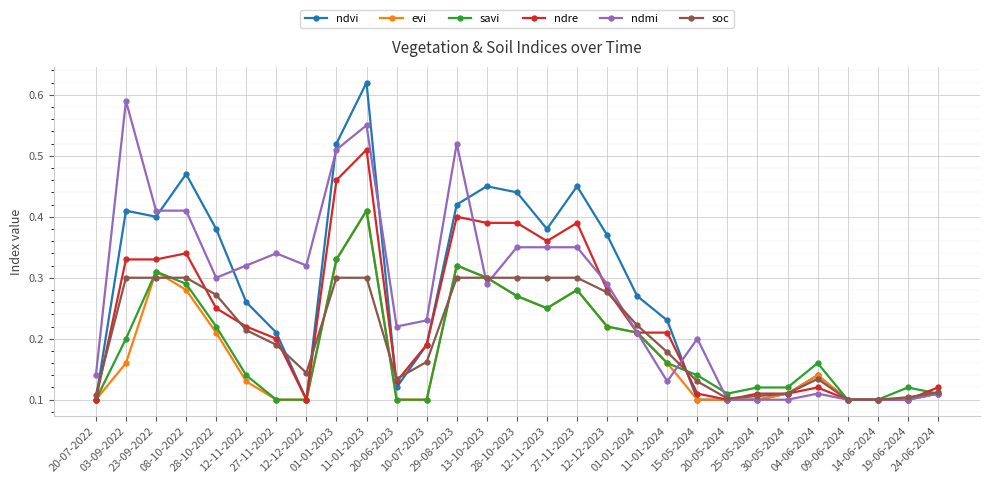

What is the sum of all savi values?

5.5